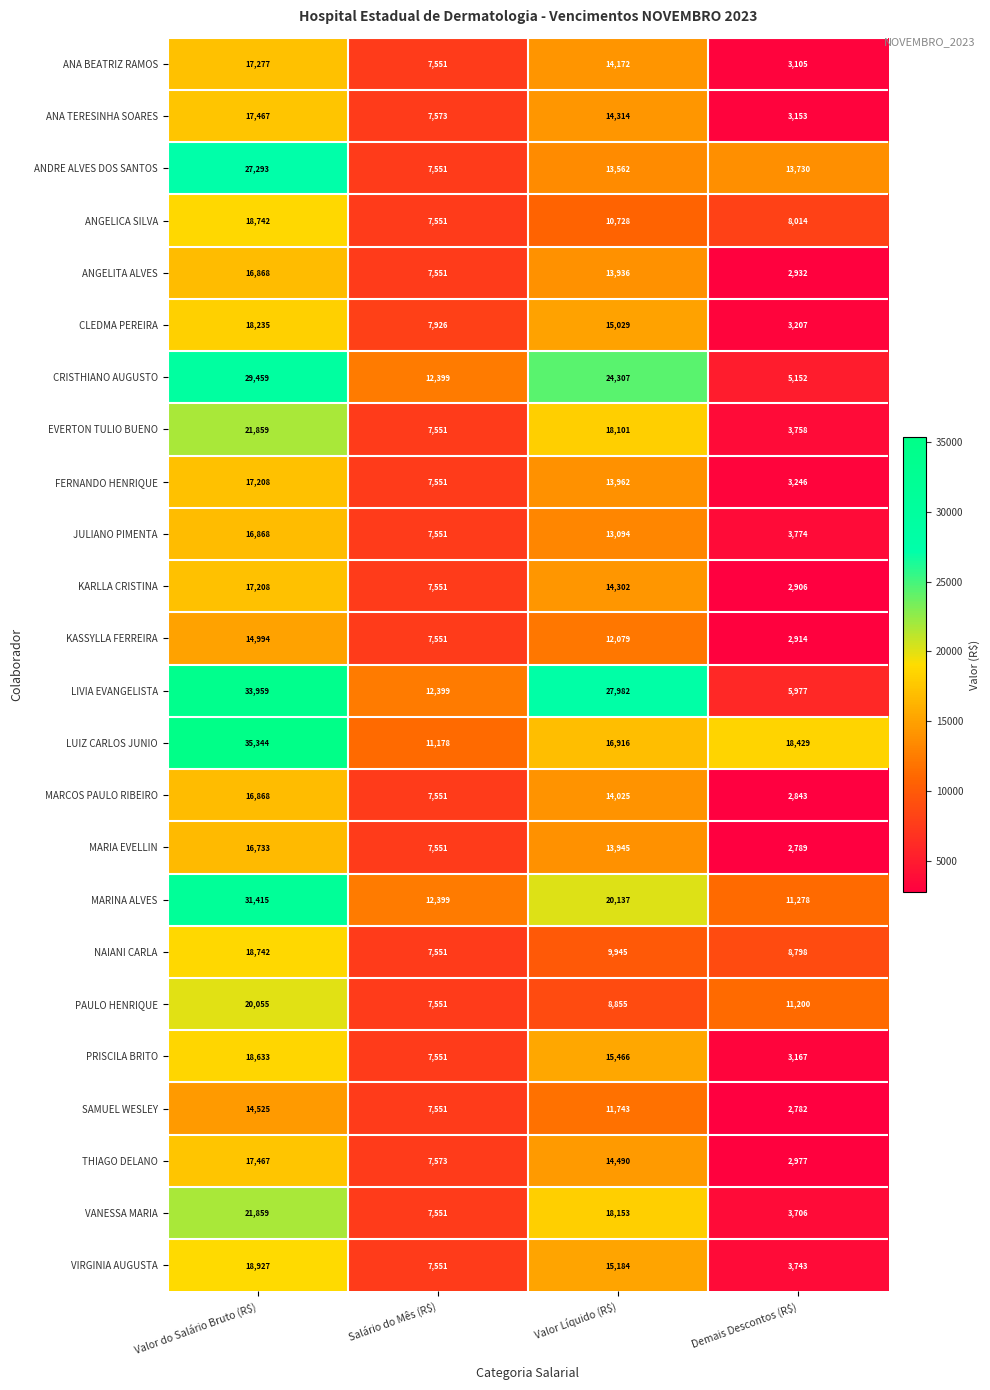

What is the difference between the highest and lowest values at Valor Líquido (R$)?

19127